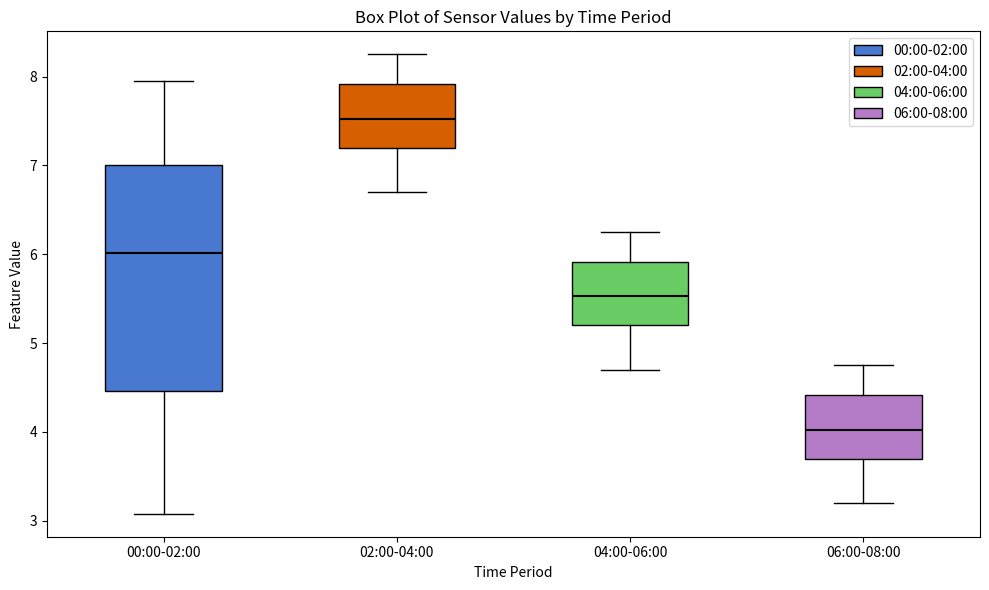

Reading left to right, transcribe this box plot: for each box, give where its median line is, the range the box spans, and where its two whiskers end, as read against the y-axis. The values are not printed on the chart, so give them approximately, as read against the axis.

00:00-02:00: median 6.0, box 4.5 to 7.0, whiskers 3.1 to 8.0
02:00-04:00: median 7.5, box 7.2 to 7.9, whiskers 6.7 to 8.3
04:00-06:00: median 5.5, box 5.2 to 5.9, whiskers 4.7 to 6.3
06:00-08:00: median 4.0, box 3.7 to 4.4, whiskers 3.2 to 4.8